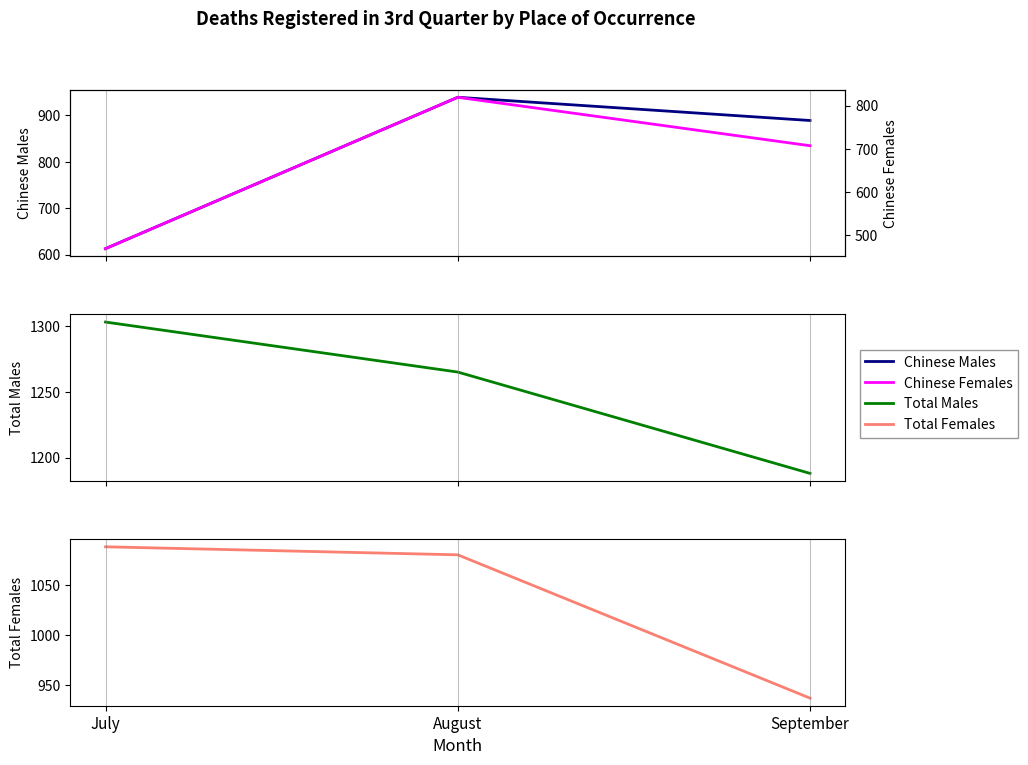

At which label is Chinese Males closest to 776?

September